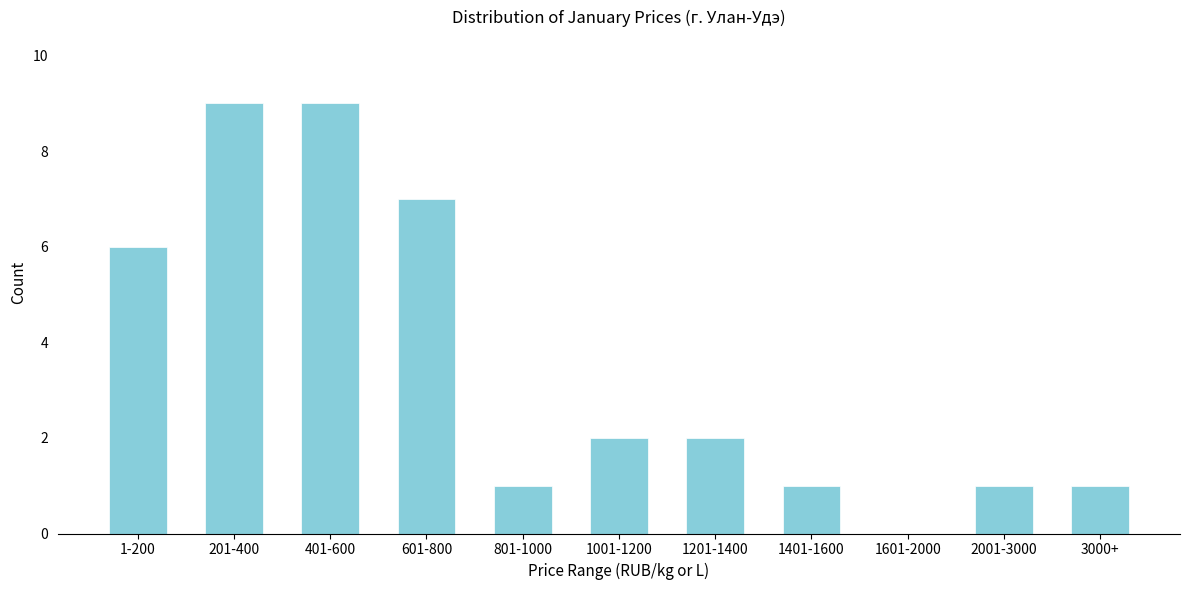

Reading left to right, list all the values displayed in this chart.

1-200=6	201-400=9	401-600=9	601-800=7	801-1000=1	1001-1200=2	1201-1400=2	1401-1600=1	1601-2000=0	2001-3000=1	3000+=1